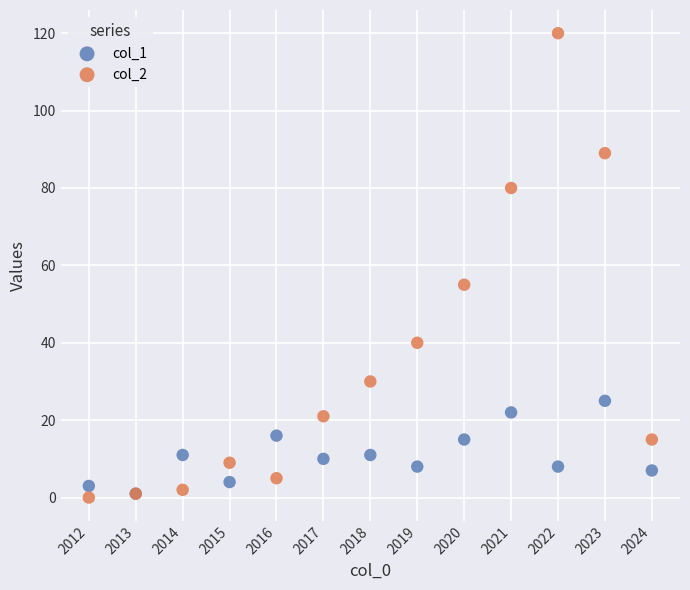

Across all series, what Y value is closest to 60?

55